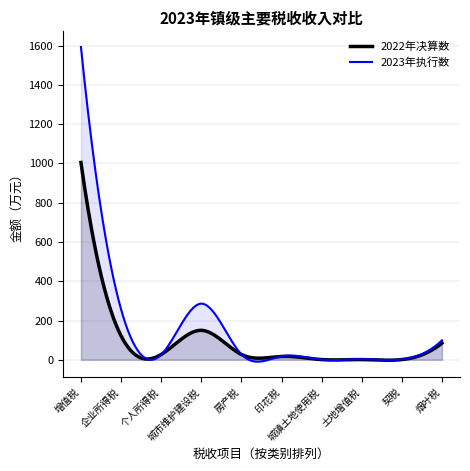

What position from the right is 房产税?

6